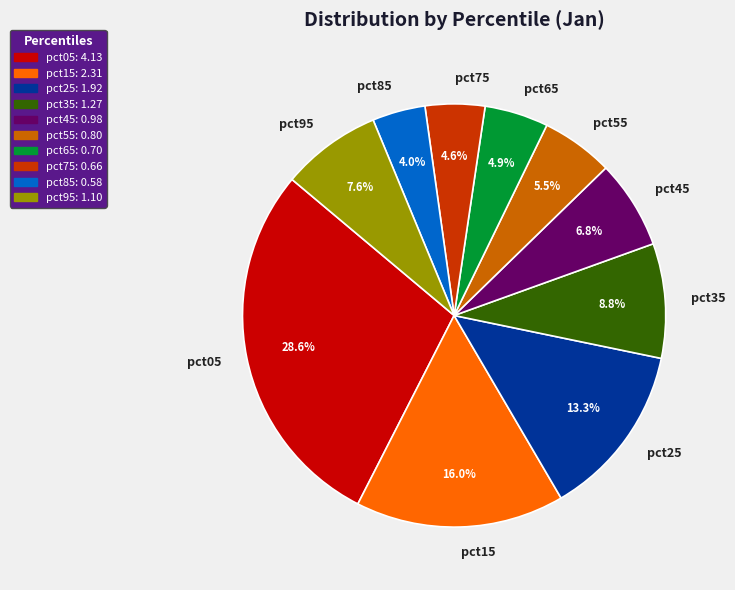

Count the number of slices in the pie.

10